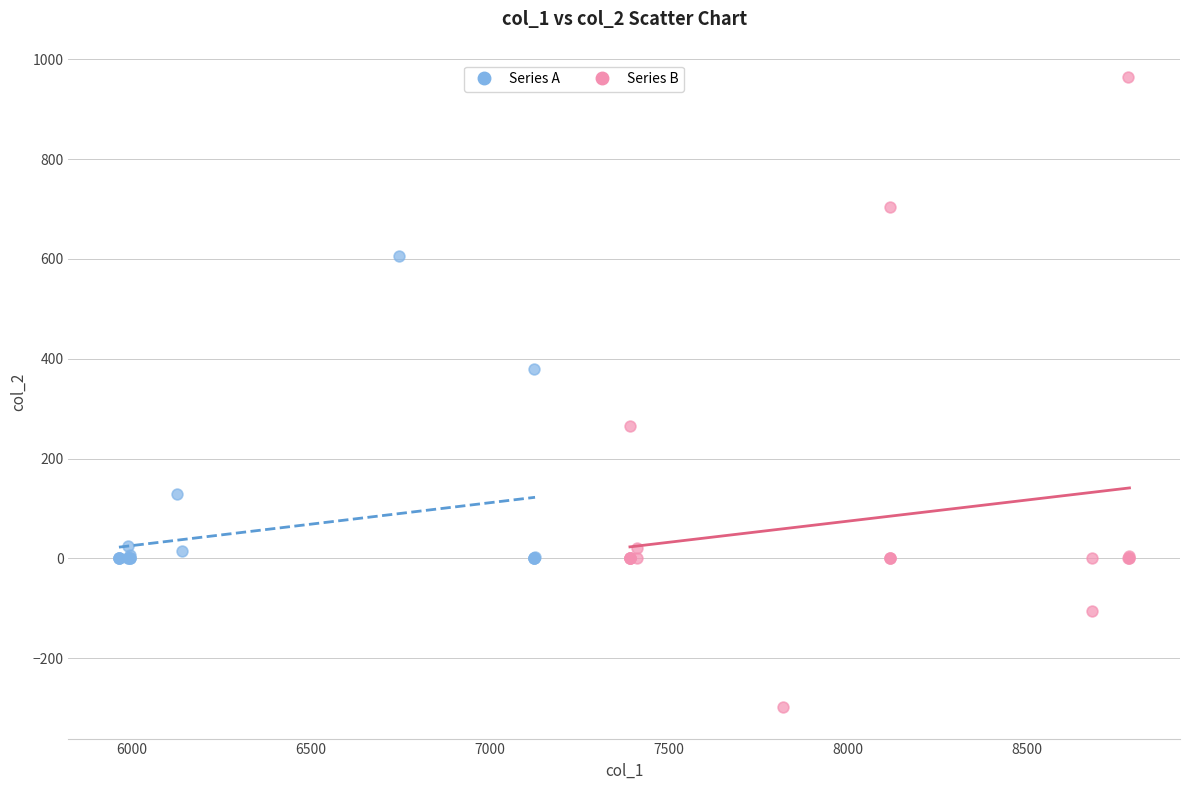

Which series has the largest Y range (max minus min)?

Series B